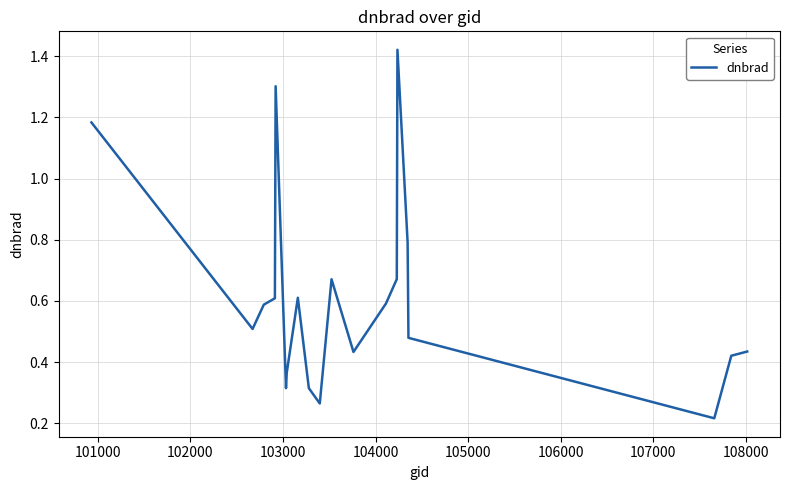

Is this an area chart (filled region under the line)?

No